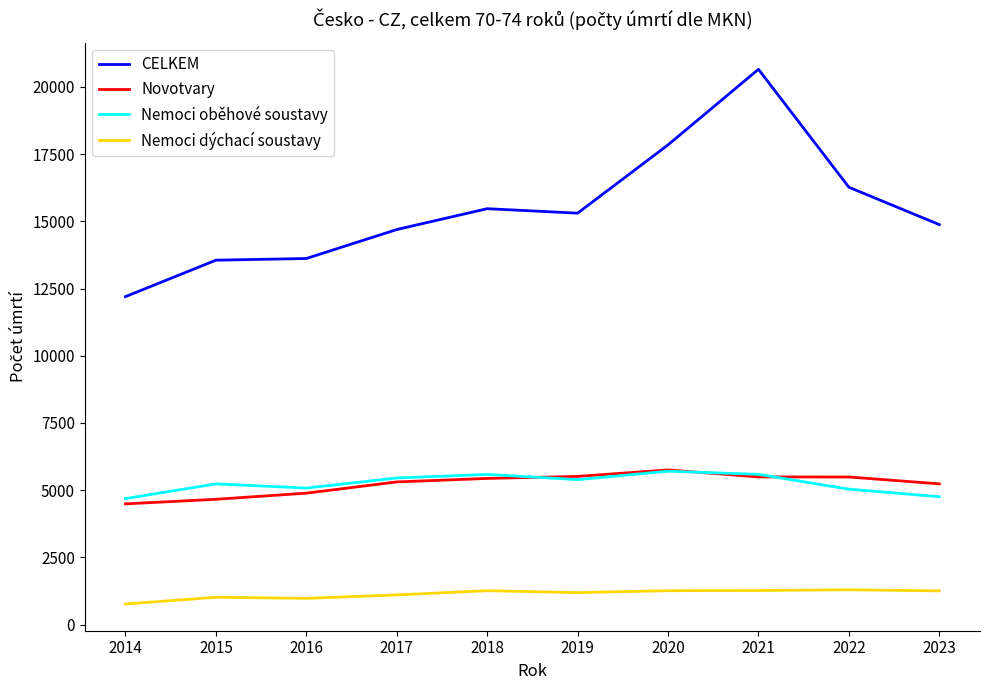

True or false: Nemoci oběhové soustavy and CELKEM cross at least once.

False